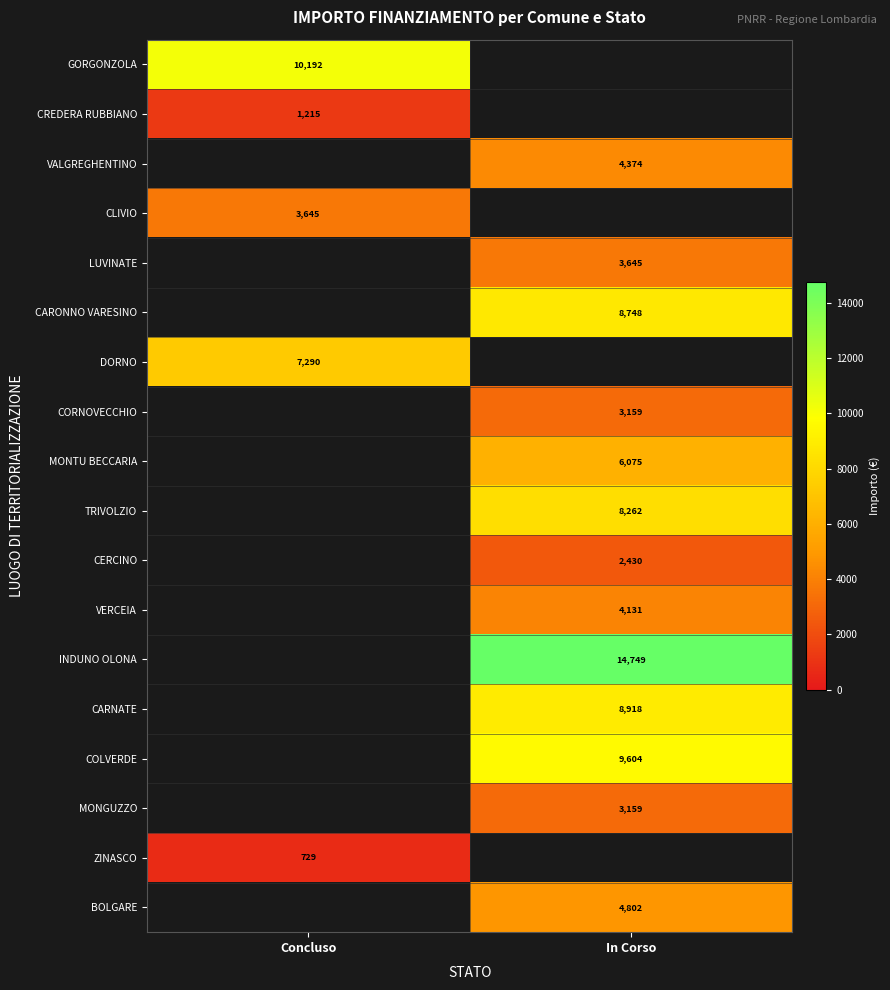

True or false: CARNATE has a value of 8918 at In Corso.

True